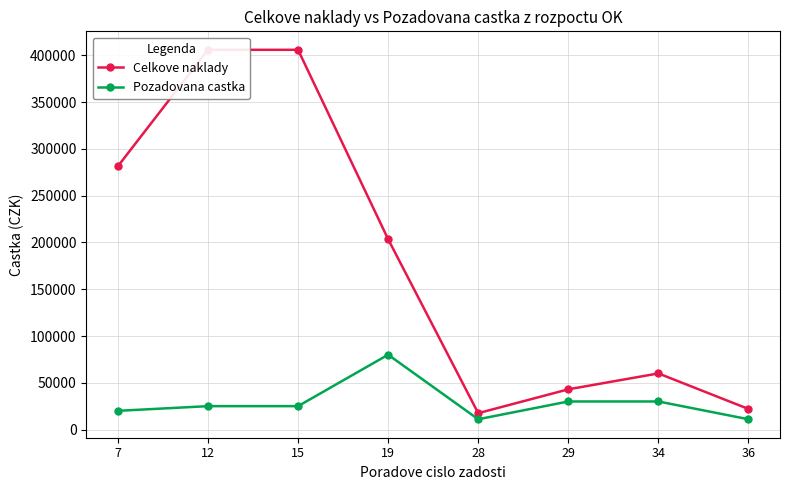

What is the difference between the maximum and minimum values in the Pozadovana castka series?

69000